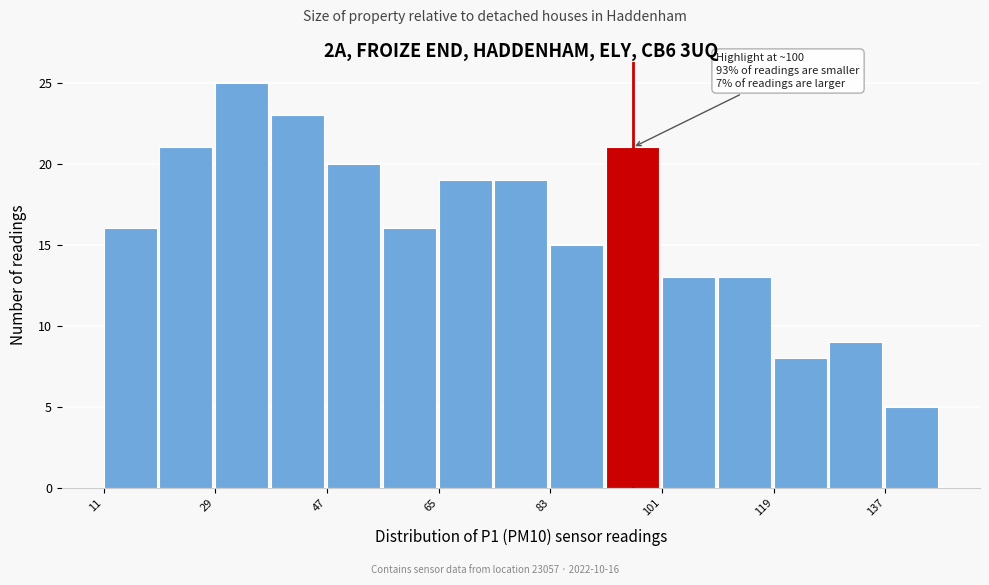

Which range on the x-axis has the tallest bar?

28 to 38